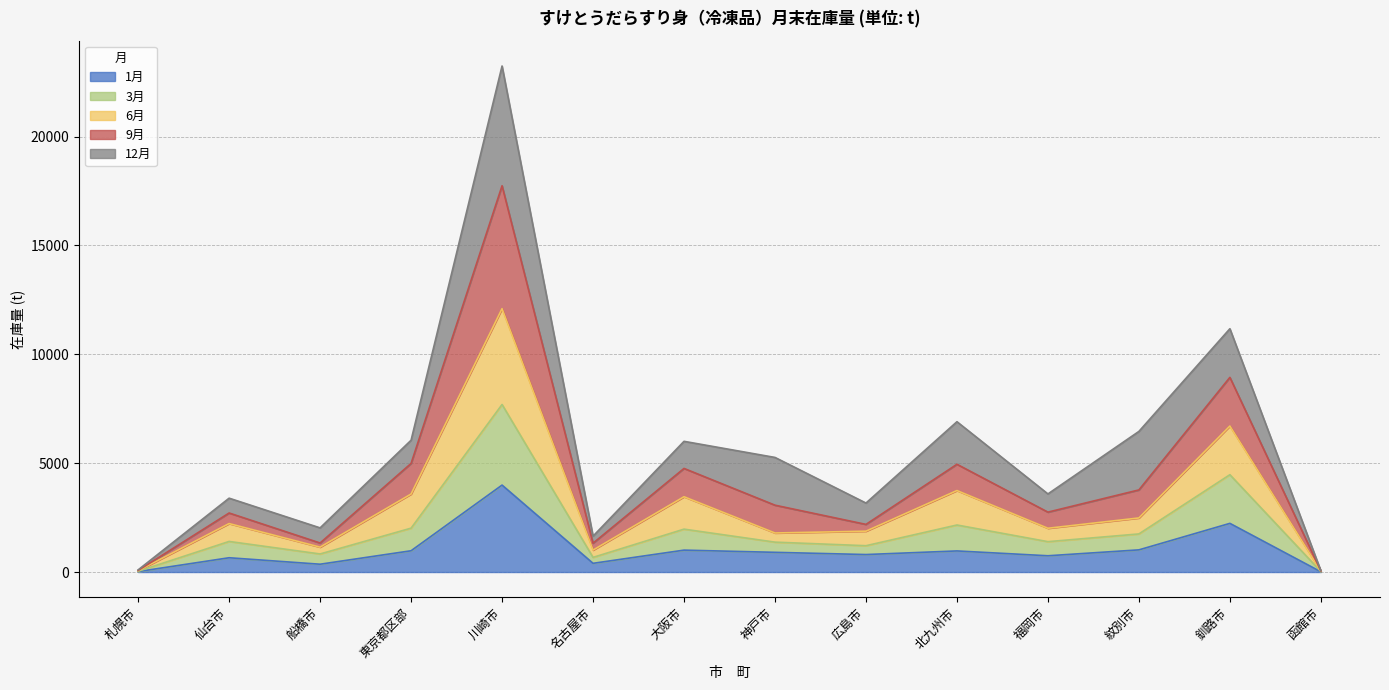

True or false: 6月 has a value of 12714 at 釧路市.

False